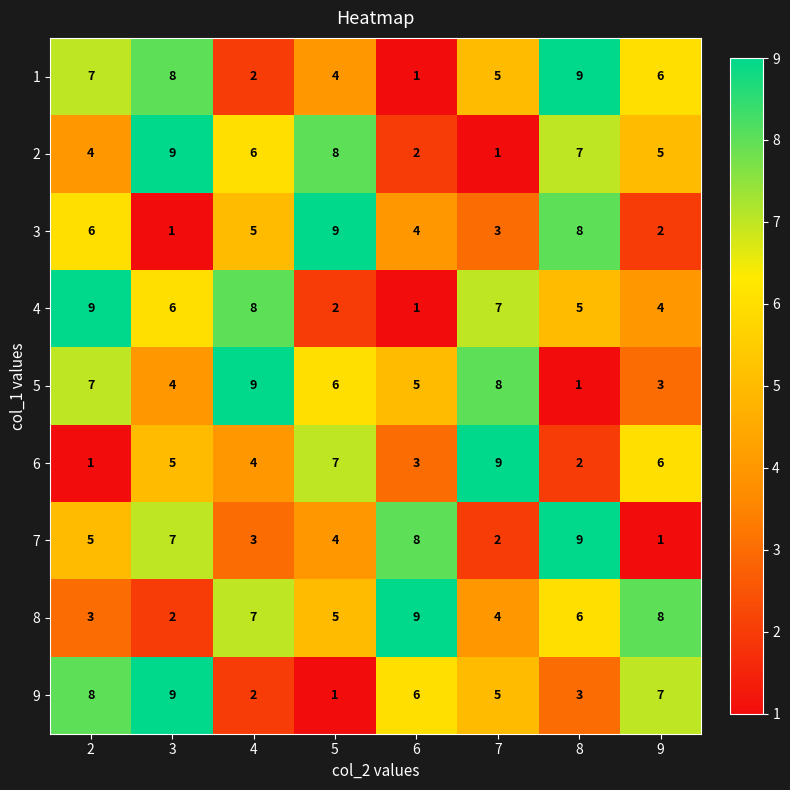

Between 2 and 4, which series saw the biggest shift?

9